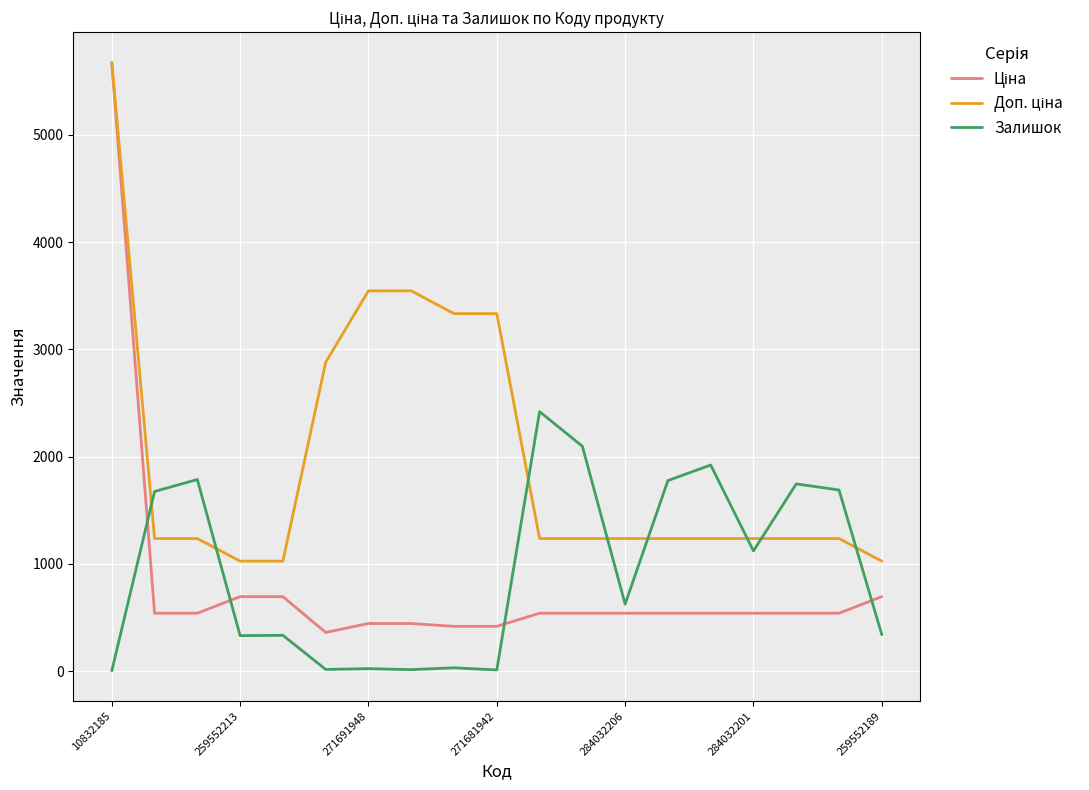

How many categories are shown in the chart?

19